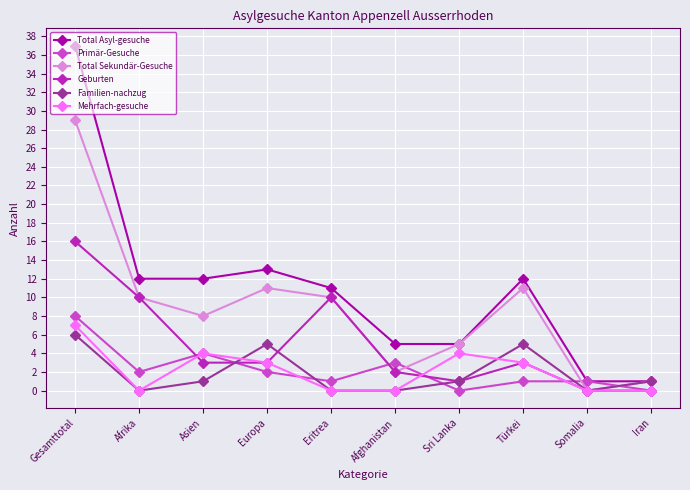

Reading right to left, transcribe all the data shown in this chart.

Total Asyl-gesuche: Iran=1	Somalia=1	Türkei=12	Sri Lanka=5	Afghanistan=5	Eritrea=11	Europa=13	Asien=12	Afrika=12	Gesamttotal=37
Primär-Gesuche: Iran=0	Somalia=1	Türkei=1	Sri Lanka=0	Afghanistan=3	Eritrea=1	Europa=2	Asien=4	Afrika=2	Gesamttotal=8
Total Sekundär-Gesuche: Iran=1	Somalia=0	Türkei=11	Sri Lanka=5	Afghanistan=2	Eritrea=10	Europa=11	Asien=8	Afrika=10	Gesamttotal=29
Geburten: Iran=0	Somalia=0	Türkei=3	Sri Lanka=1	Afghanistan=2	Eritrea=10	Europa=3	Asien=3	Afrika=10	Gesamttotal=16
Familien-nachzug: Iran=1	Somalia=0	Türkei=5	Sri Lanka=1	Afghanistan=0	Eritrea=0	Europa=5	Asien=1	Afrika=0	Gesamttotal=6
Mehrfach-gesuche: Iran=0	Somalia=0	Türkei=3	Sri Lanka=4	Afghanistan=0	Eritrea=0	Europa=3	Asien=4	Afrika=0	Gesamttotal=7